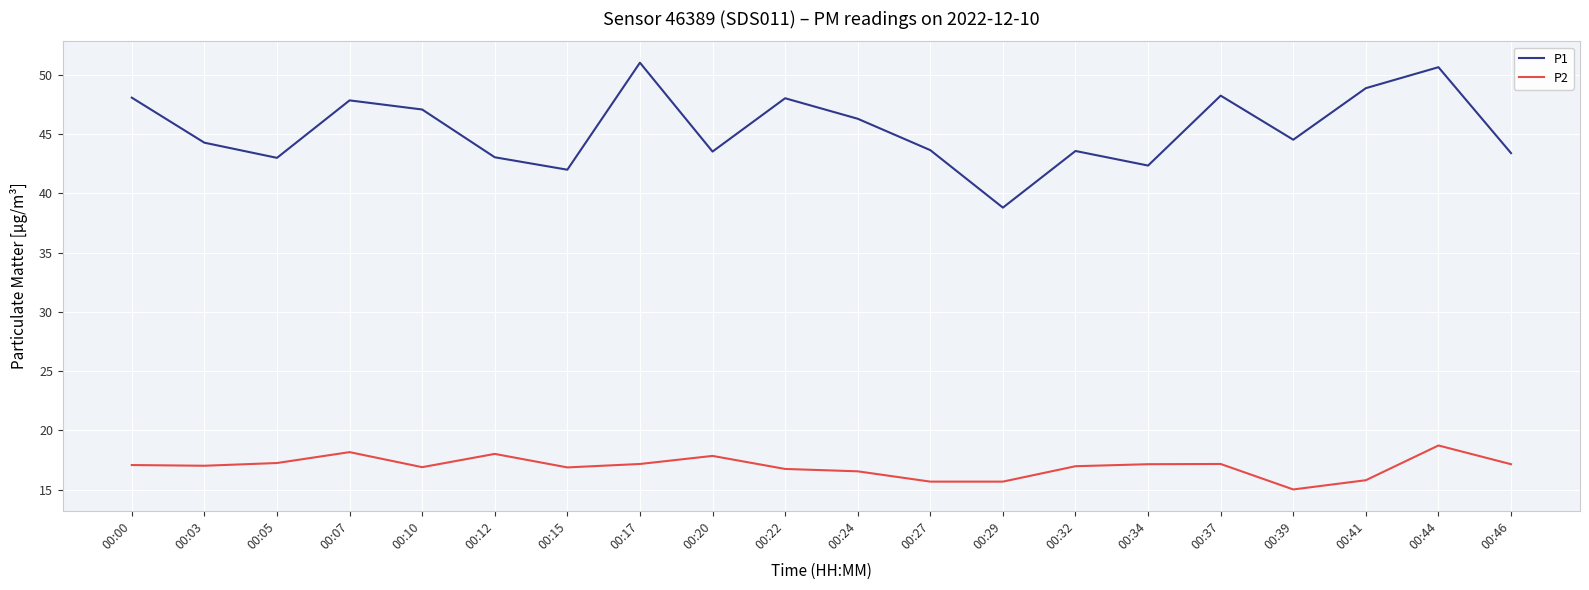

True or false: P1 and P2 cross at least once.

False